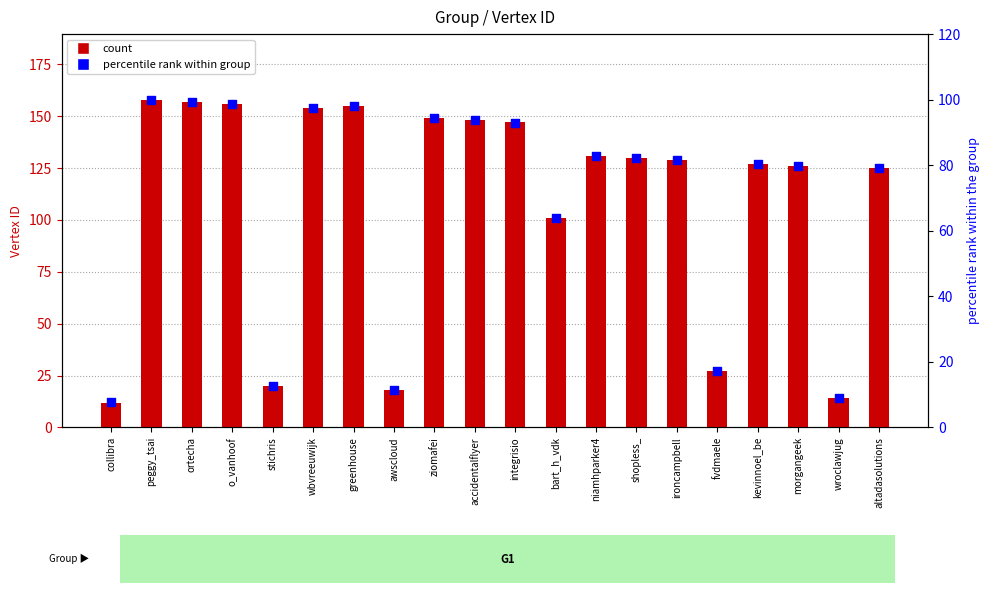

Which series reaches the minimum Y coordinate?

percentile rank within group